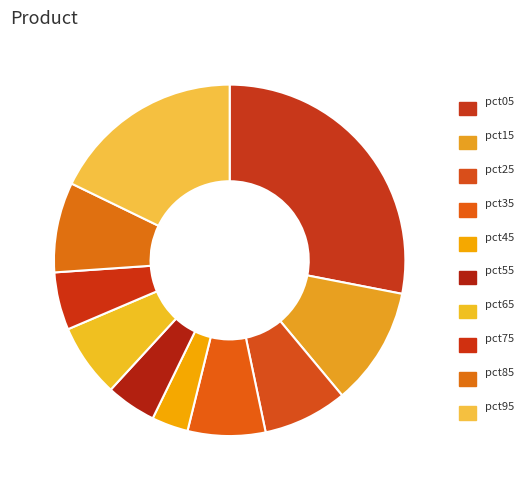

What is the total percentage of pct45 and pct95?

21.2%